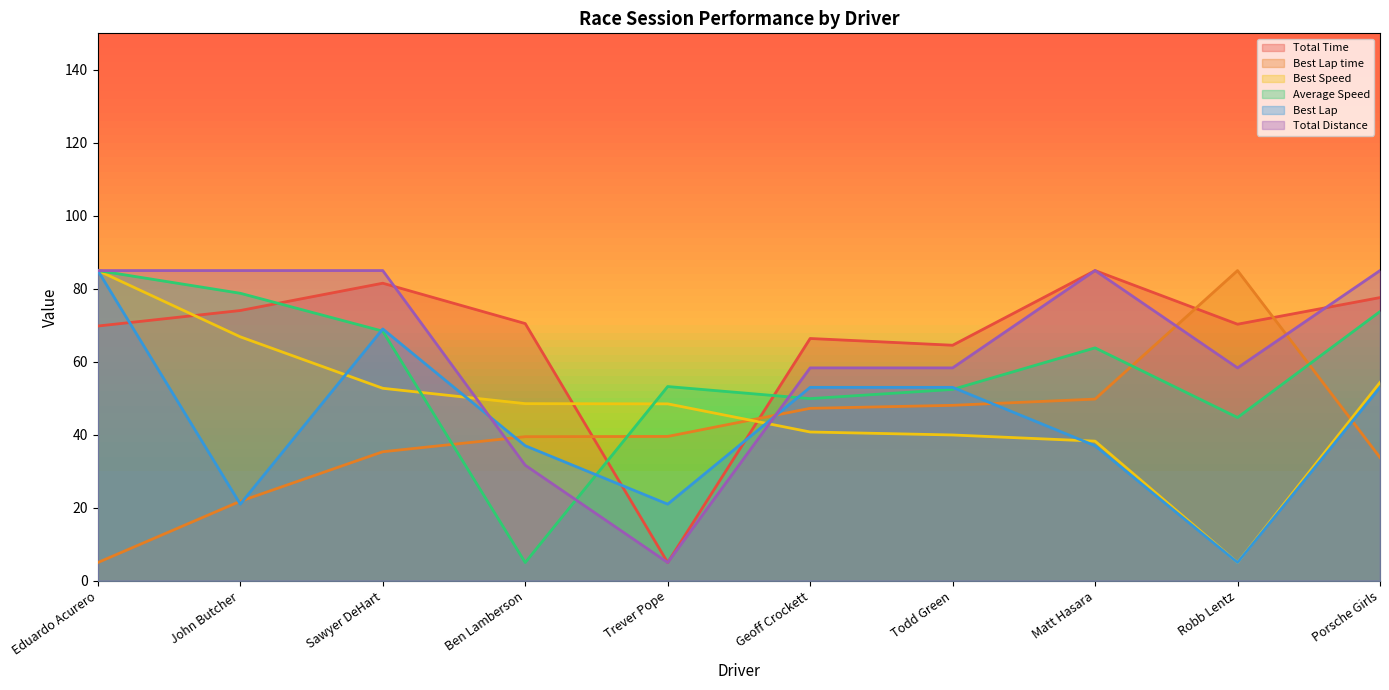

Reading left to right, extract all data points from this chart.

Total Time: Eduardo Acurero=69.8	John Butcher=74.1	Sawyer DeHart=81.5	Ben Lamberson=70.5	Trever Pope=5.0	Geoff Crockett=66.4	Todd Green=64.5	Matt Hasara=85.0	Robb Lentz=70.3	Porsche Girls=77.6
Best Lap time: Eduardo Acurero=5.0	John Butcher=21.8	Sawyer DeHart=35.4	Ben Lamberson=39.5	Trever Pope=39.6	Geoff Crockett=47.3	Todd Green=48.1	Matt Hasara=49.8	Robb Lentz=85.0	Porsche Girls=33.8
Best Speed: Eduardo Acurero=85.0	John Butcher=66.8	Sawyer DeHart=52.7	Ben Lamberson=48.5	Trever Pope=48.5	Geoff Crockett=40.8	Todd Green=40.0	Matt Hasara=38.3	Robb Lentz=5.0	Porsche Girls=54.3
Average Speed: Eduardo Acurero=85.0	John Butcher=78.8	Sawyer DeHart=68.4	Ben Lamberson=5.0	Trever Pope=53.2	Geoff Crockett=49.9	Todd Green=52.4	Matt Hasara=63.8	Robb Lentz=44.7	Porsche Girls=73.8
Best Lap: Eduardo Acurero=85.0	John Butcher=21.0	Sawyer DeHart=69.0	Ben Lamberson=37.0	Trever Pope=21.0	Geoff Crockett=53.0	Todd Green=53.0	Matt Hasara=37.0	Robb Lentz=5.0	Porsche Girls=53.0
Total Distance: Eduardo Acurero=85.0	John Butcher=85.0	Sawyer DeHart=85.0	Ben Lamberson=31.7	Trever Pope=5.0	Geoff Crockett=58.3	Todd Green=58.3	Matt Hasara=85.0	Robb Lentz=58.3	Porsche Girls=85.0